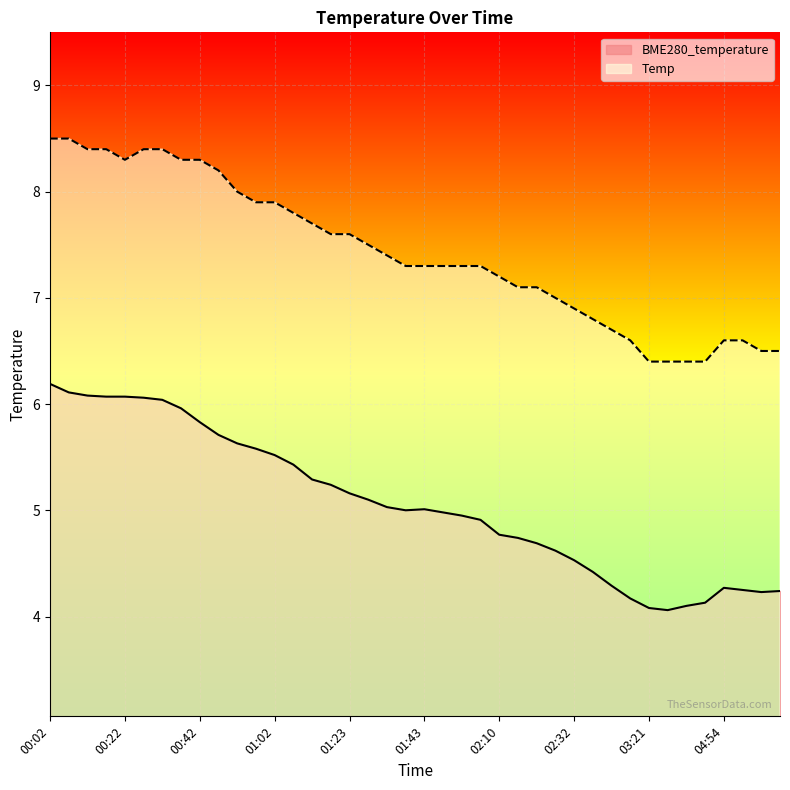

At which label does Temp reach its minimum?

03:21